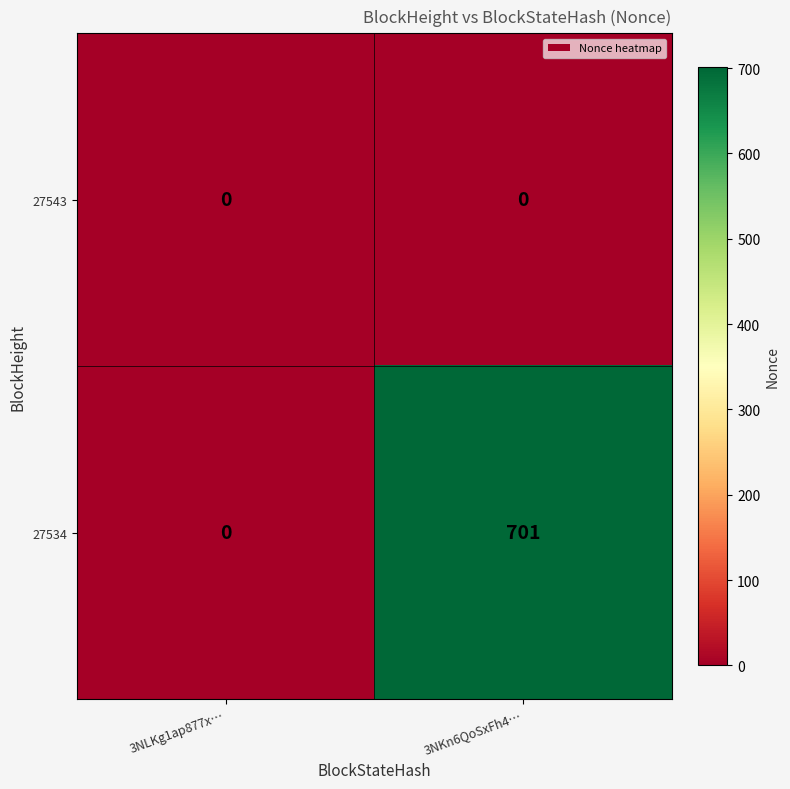

At 3NKn6QoSxFh4…, list the series in order from smallest to largest.

27543, 27534